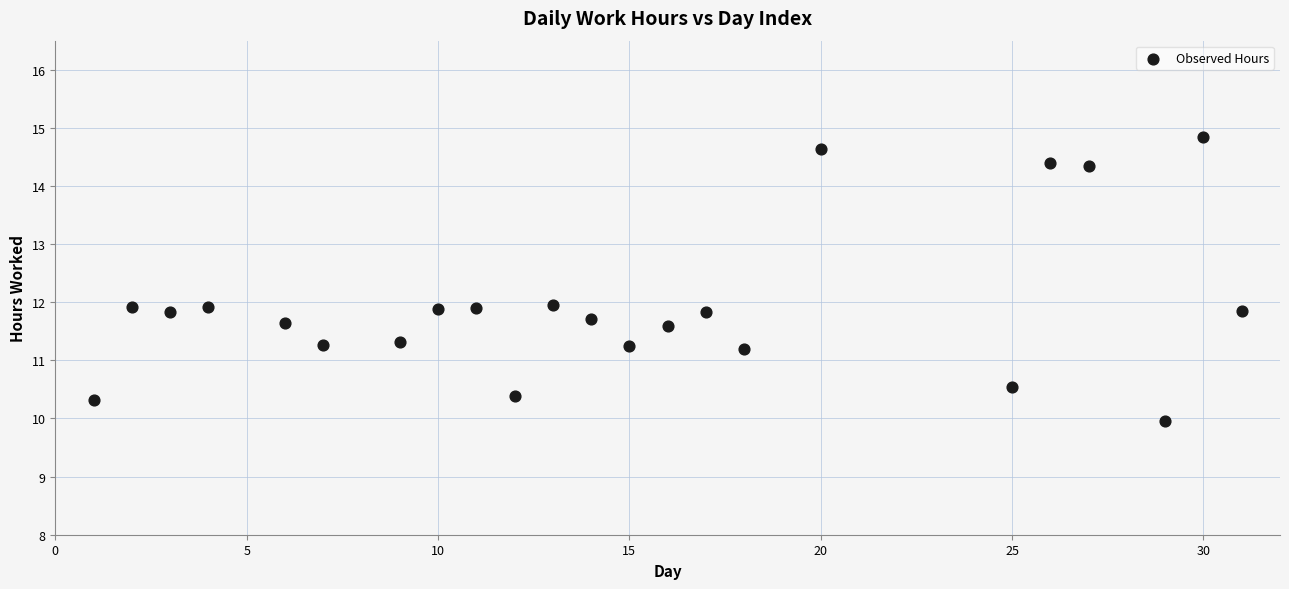

What is the range of X values (max minus min)?

30.0